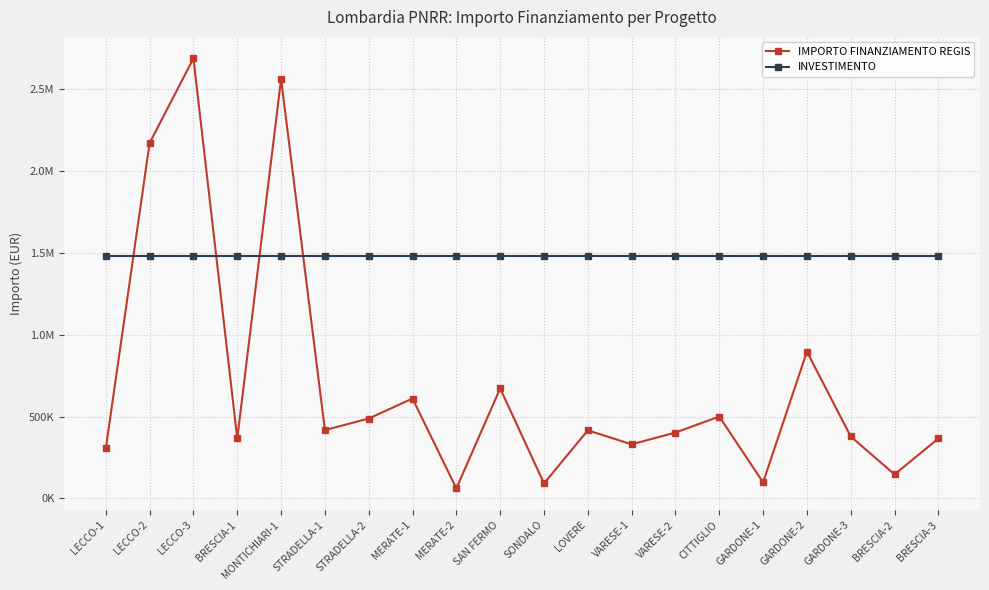

True or false: IMPORTO FINANZIAMENTO REGIS and INVESTIMENTO intersect in this chart.

True